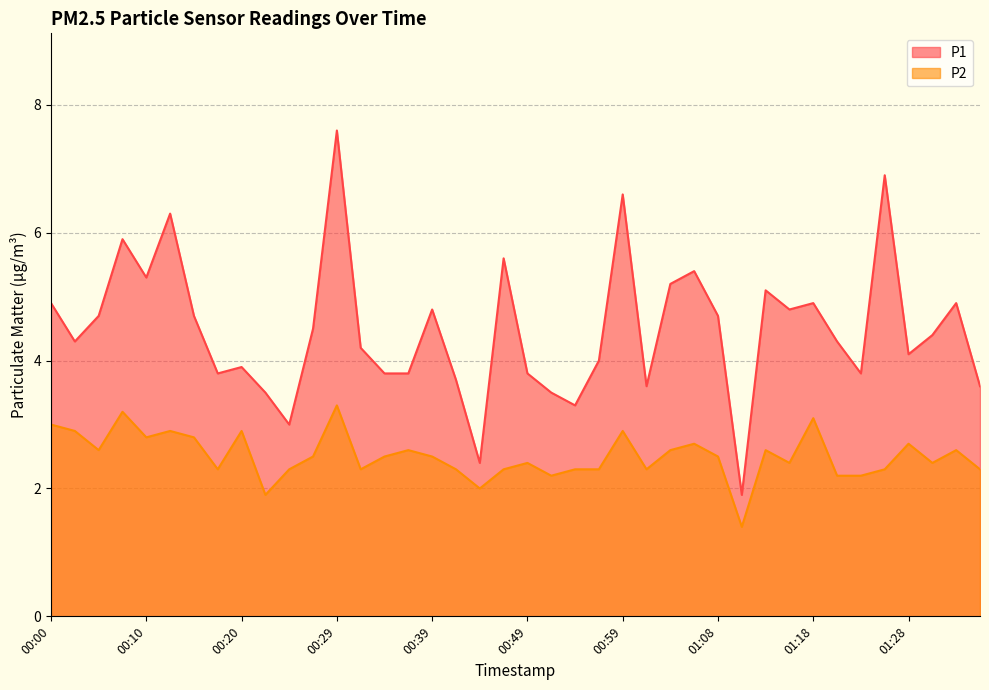

At which label does P2 first exceed 2?

00:00